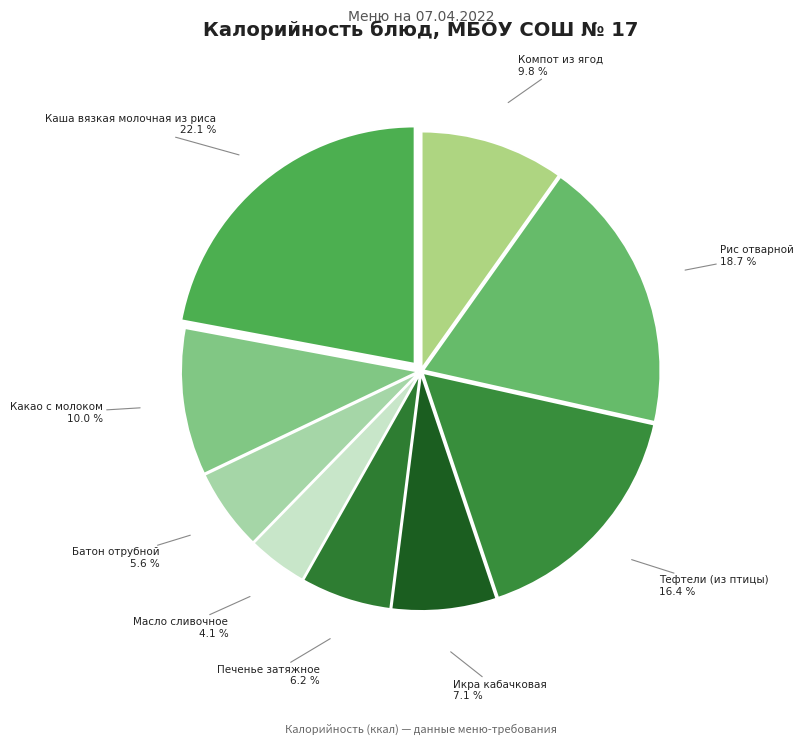

Which category has the biggest portion of the pie?

Каша вязкая молочная из риса